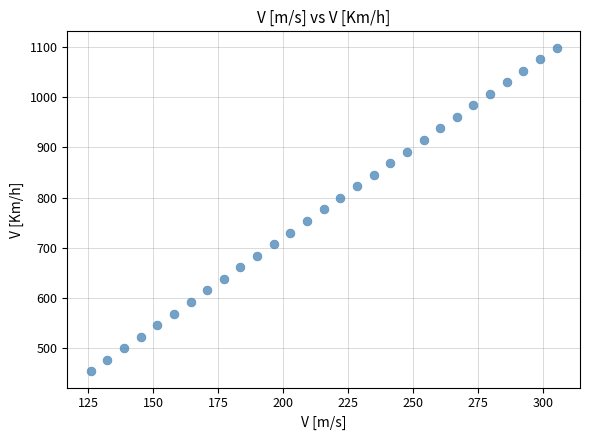

What is the range of X values (max minus min)?

179.2